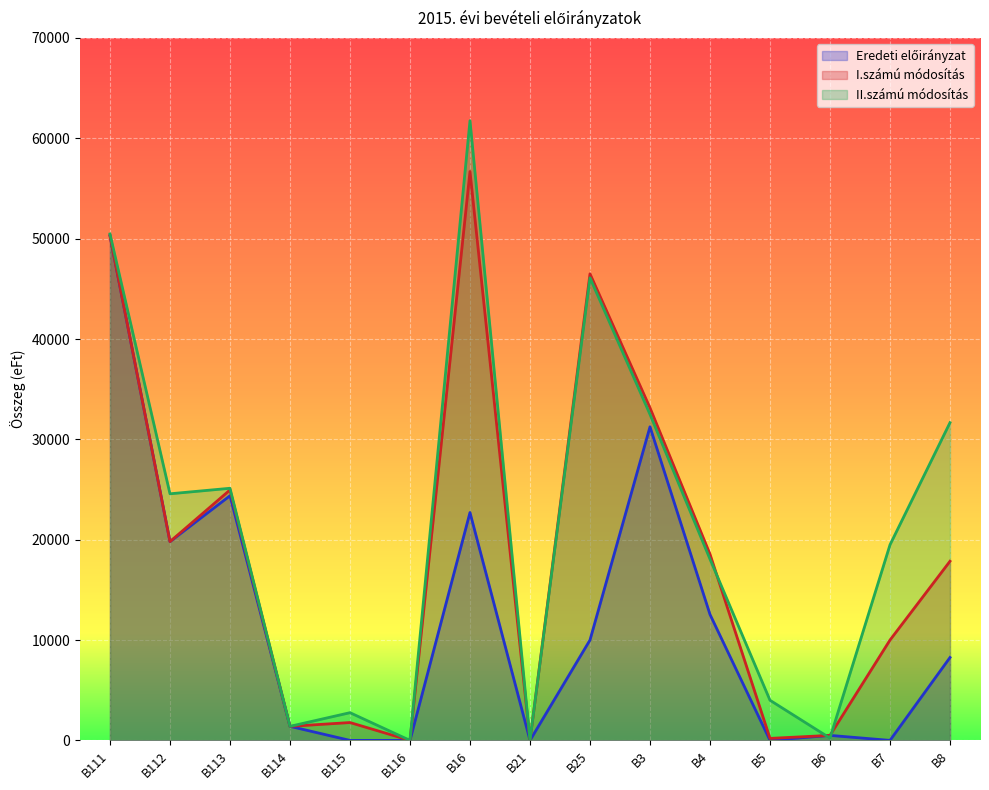

The Eredeti előirányzat series shows 12550 at B4. True or false?

True